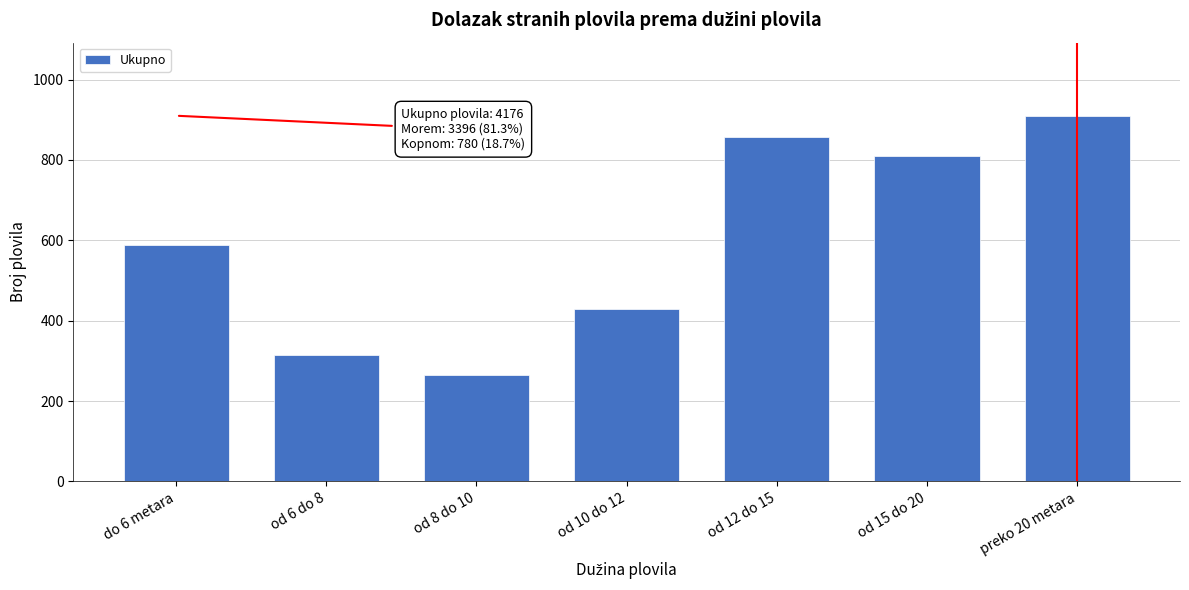

Reading right to left, list all the values displayed in this chart.

preko 20 metara=910	od 15 do 20=811	od 12 do 15=857	od 10 do 12=429	od 8 do 10=266	od 6 do 8=315	do 6 metara=588